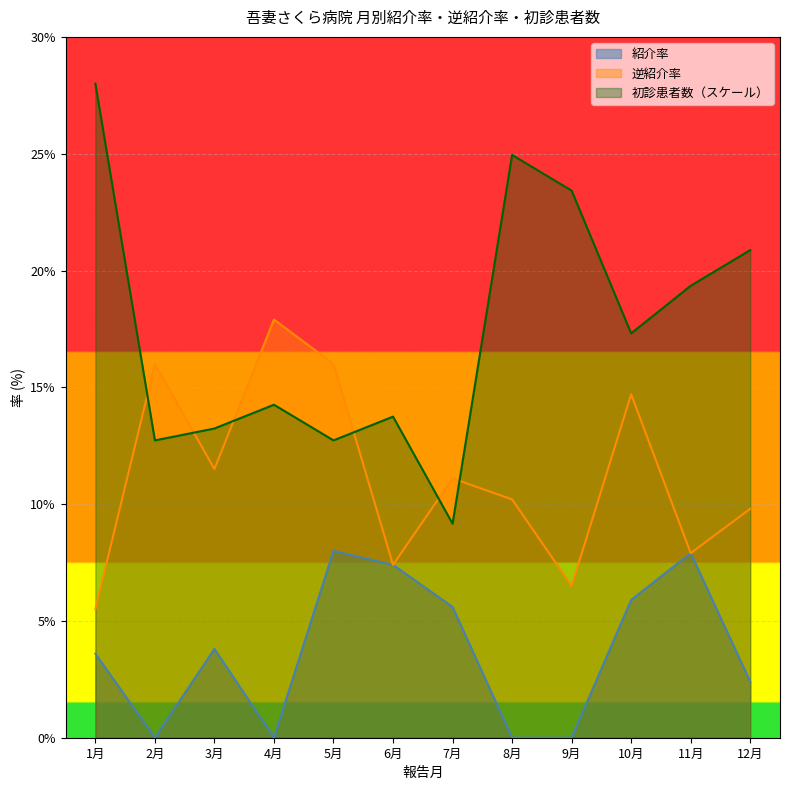

What is the difference between the maximum and second lowest values in the 逆紹介率 series?

11.4